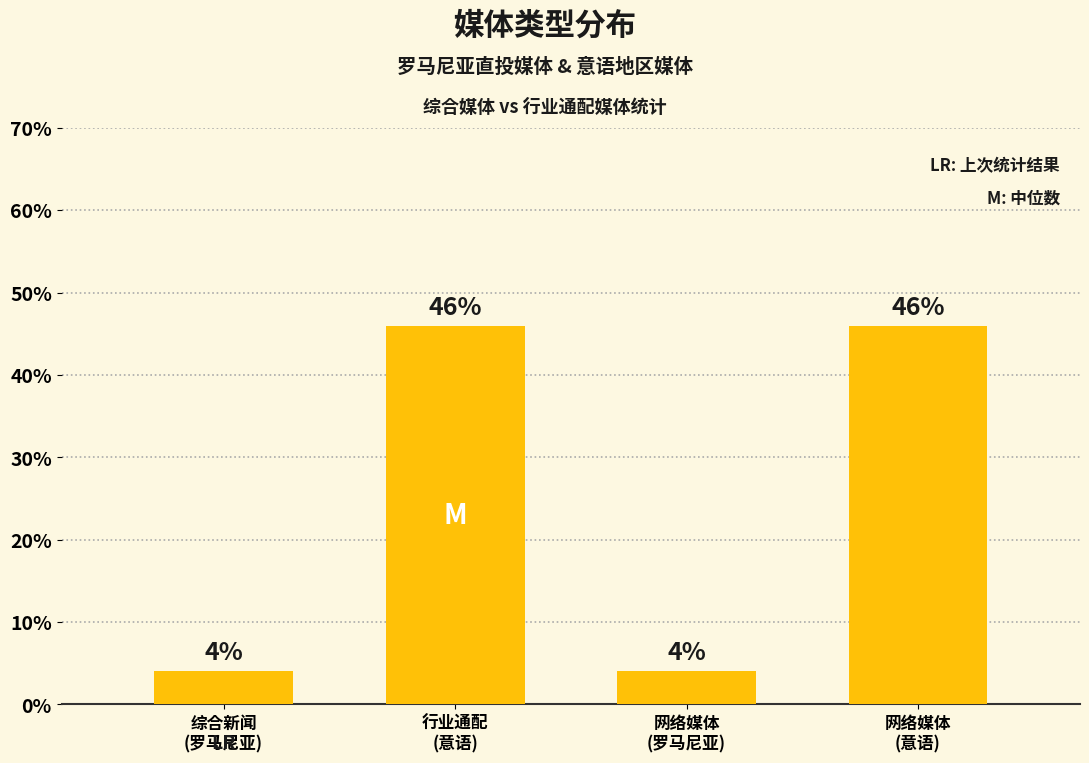

What is the average value?

25.0